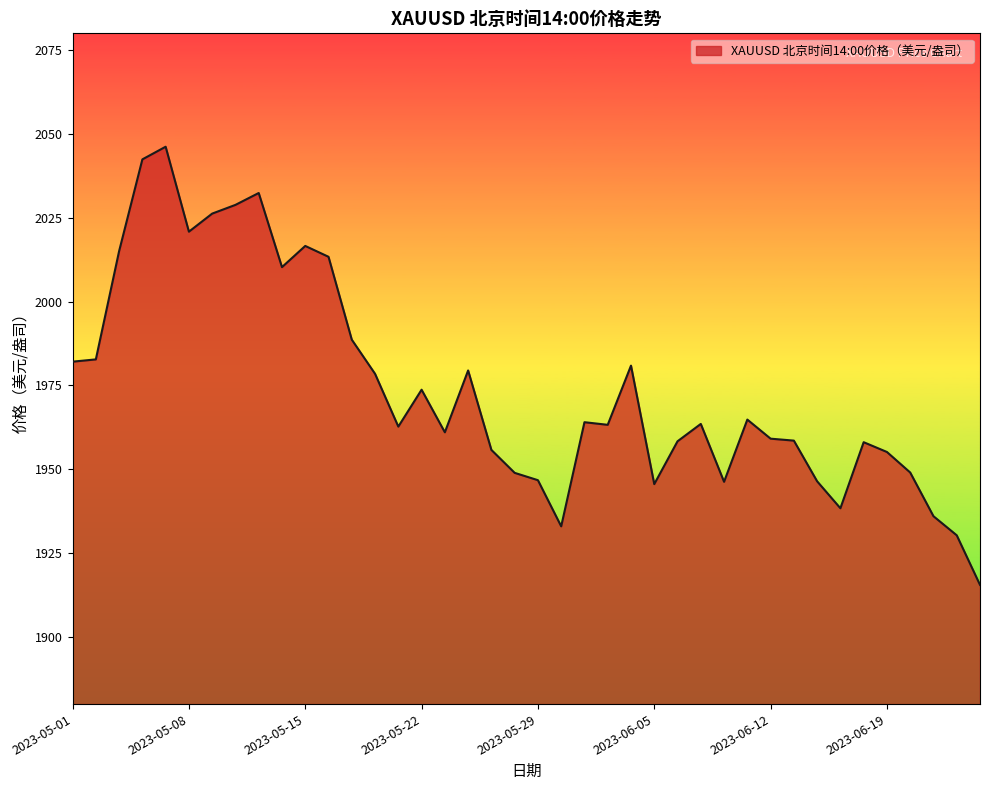

What is the minimum value shown in the chart?

1915.5